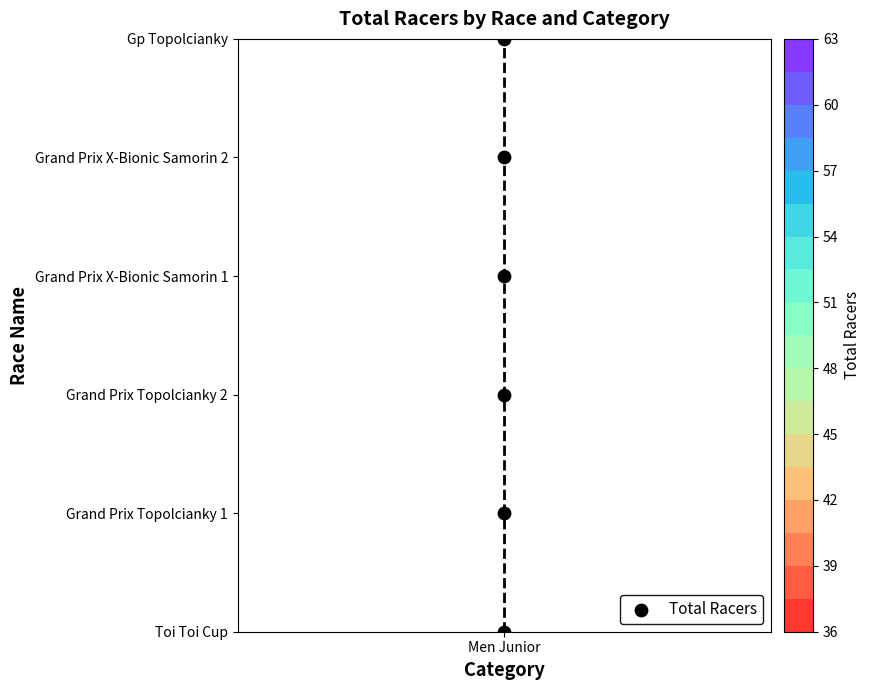

What is the average value?

2